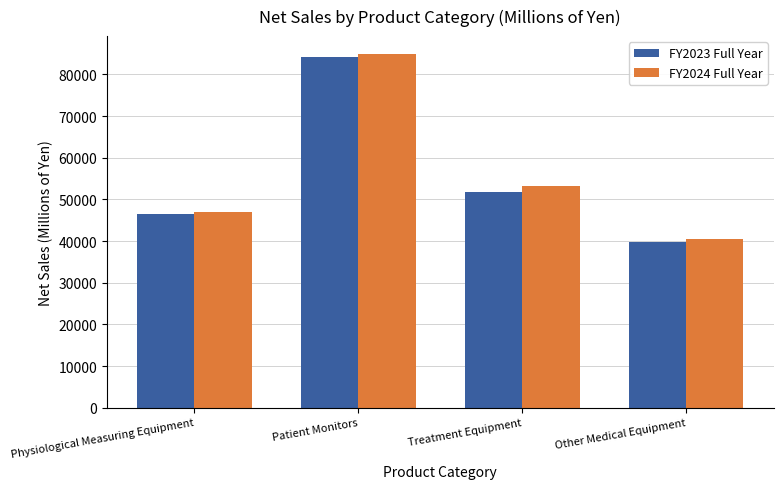

Rank the categories by FY2023 Full Year value from highest to lowest.

Patient Monitors, Treatment Equipment, Physiological Measuring Equipment, Other Medical Equipment